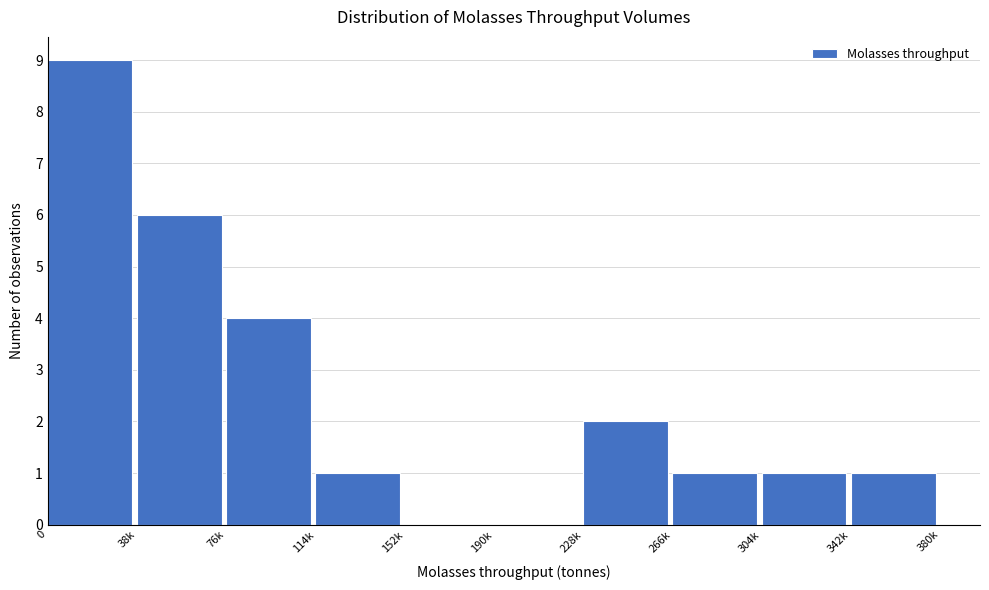

Reading right to left, what are all the values shown in this chart?

342k=1	304k=1	266k=1	228k=2	190k=0	152k=0	114k=1	76k=4	38k=6	0=9